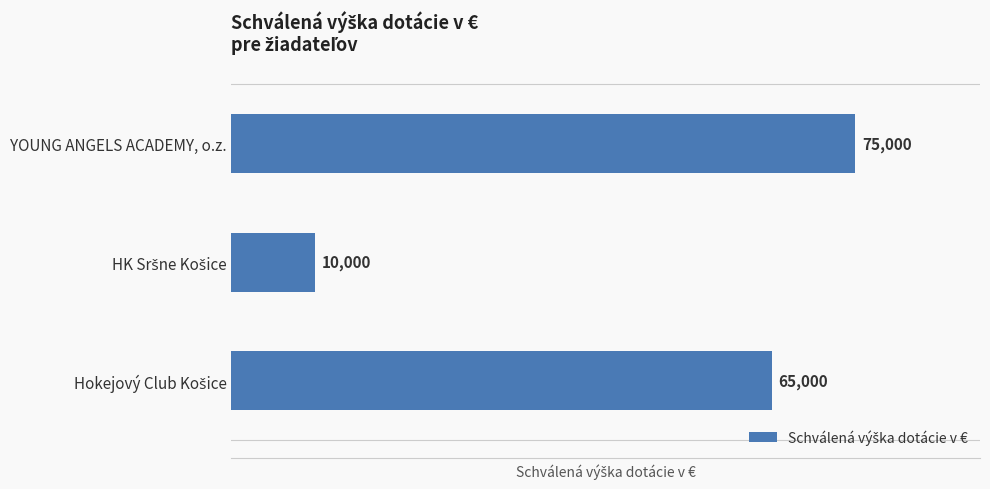

Is it true that the value at YOUNG ANGELS ACADEMY, o.z. is 48549?

False